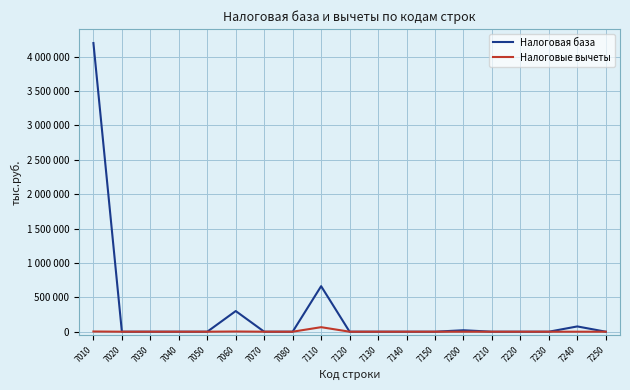

What are all the series names shown in the legend?

Налоговая база, Налоговые вычеты